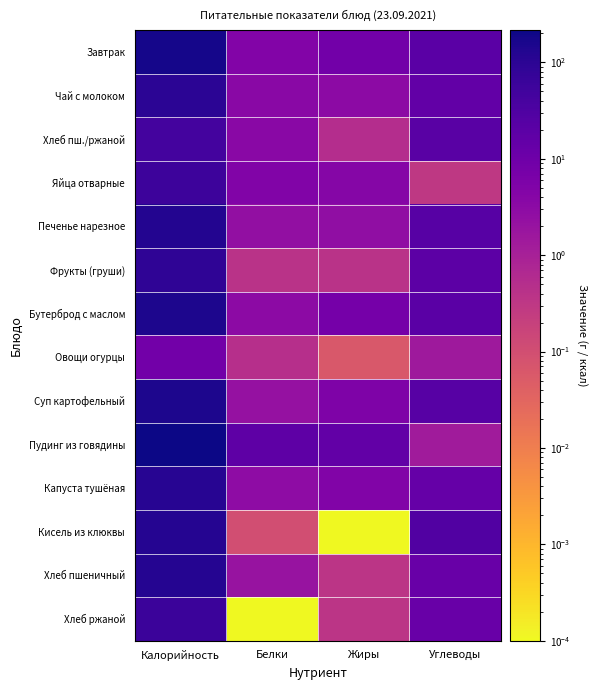

Which category has the highest value across all series?

Калорийность